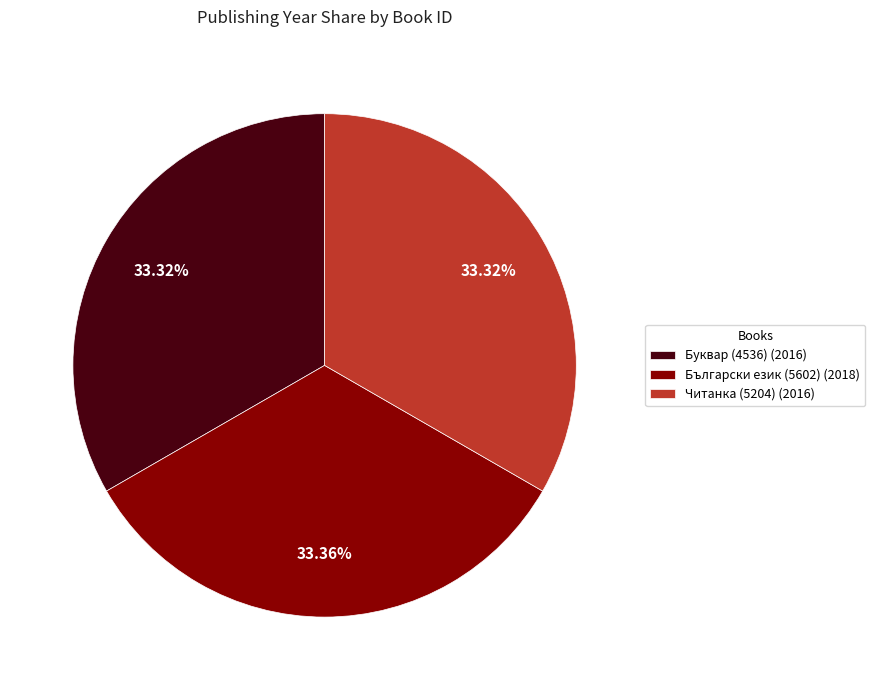

To the nearest percent, what is the average slice percentage?

33%